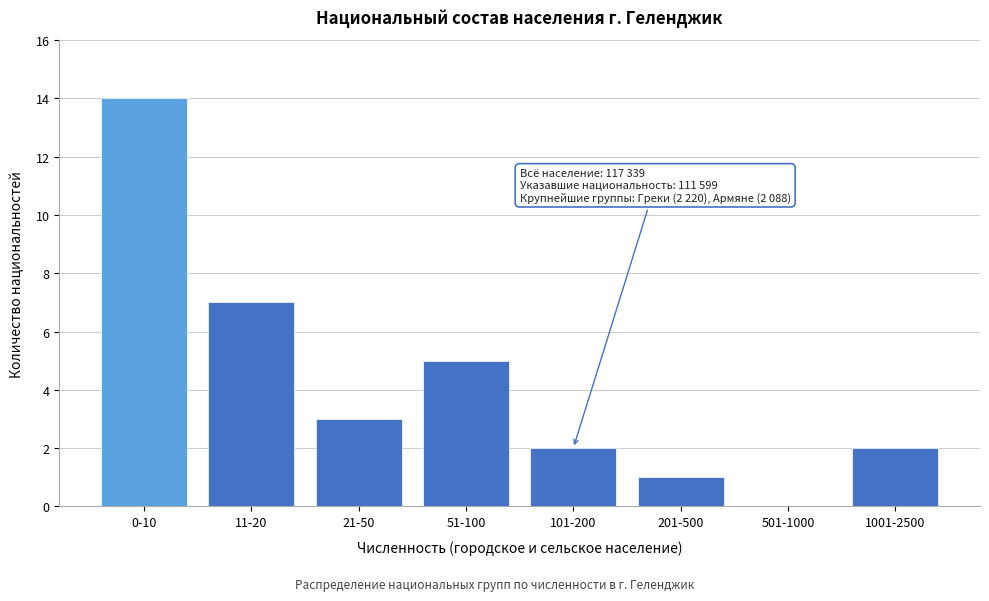

Reading left to right, list all the values displayed in this chart.

0-10=14	11-20=7	21-50=3	51-100=5	101-200=2	201-500=1	501-1000=0	1001-2500=2